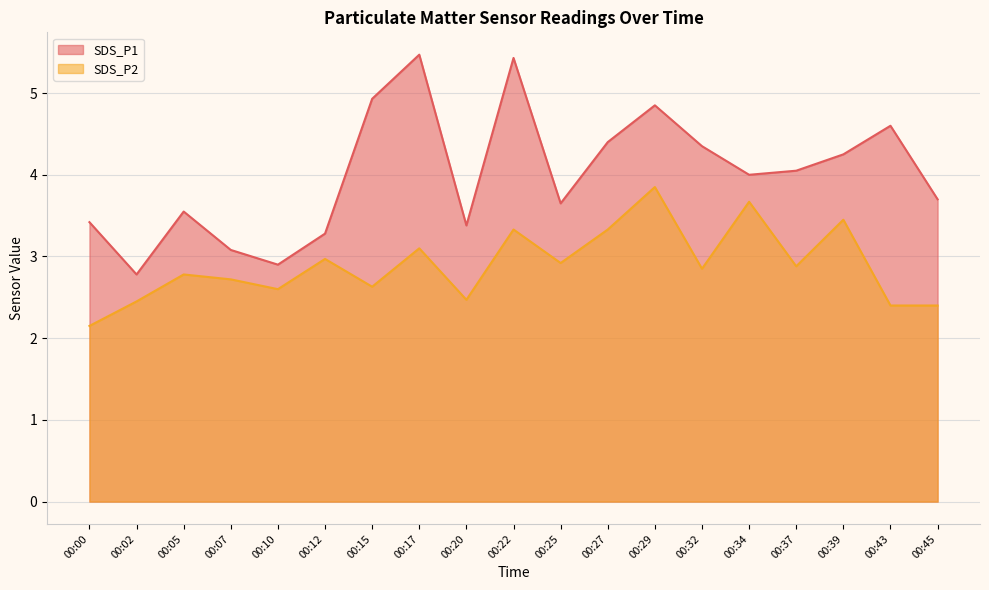

In SDS_P1, how many points are lower than both neighbors (excluding endpoints)?

5